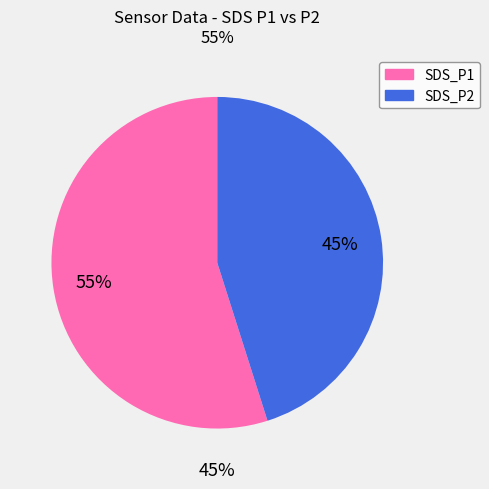

To the nearest percent, what portion does SDS_P1 represent?

55%